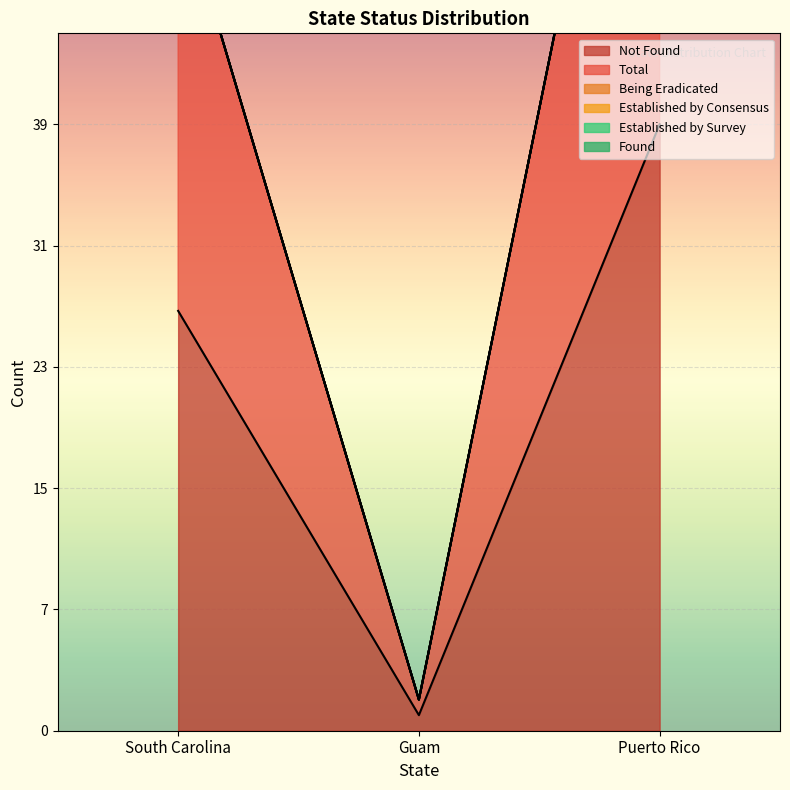

True or false: Total has a value of 68 at Puerto Rico.

False